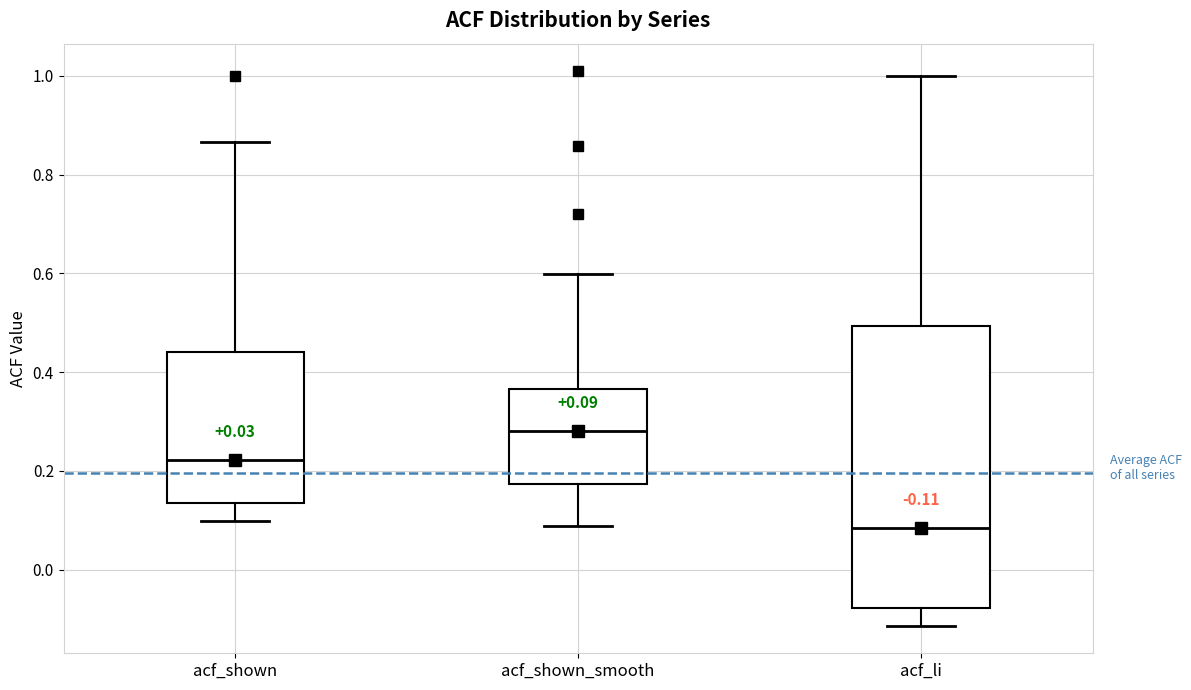

Comparing the boxes themselves (not the whiskers), which one is the tallest?

acf_li